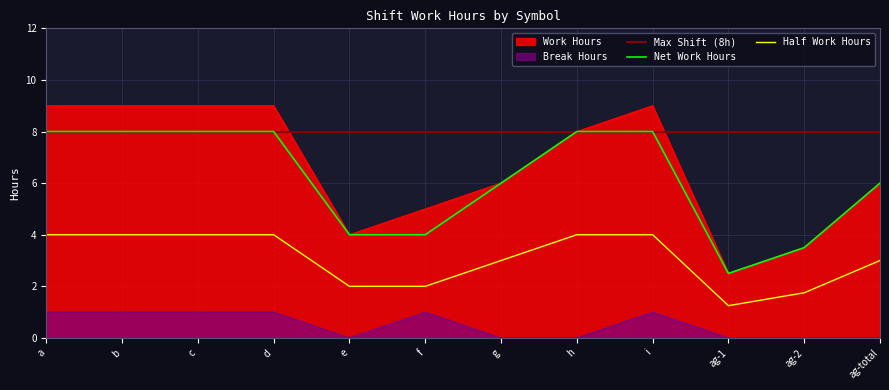

Is the value of Half Work Hours at b greater than the value of Work Hours at h?

No